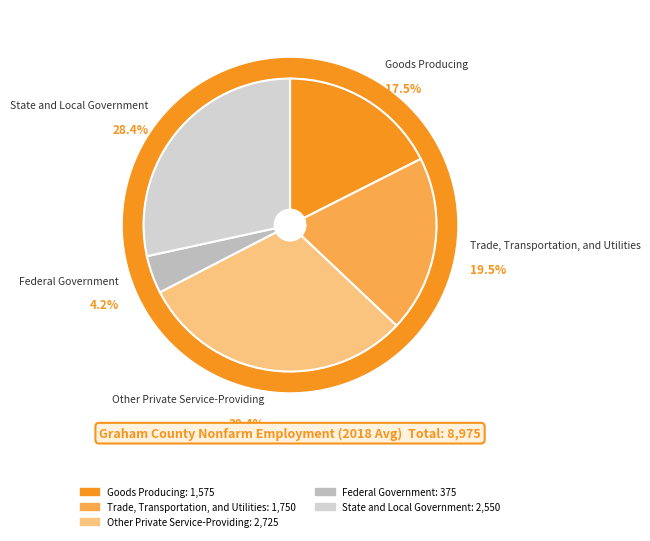

To the nearest percent, what is the average slice percentage?

20%